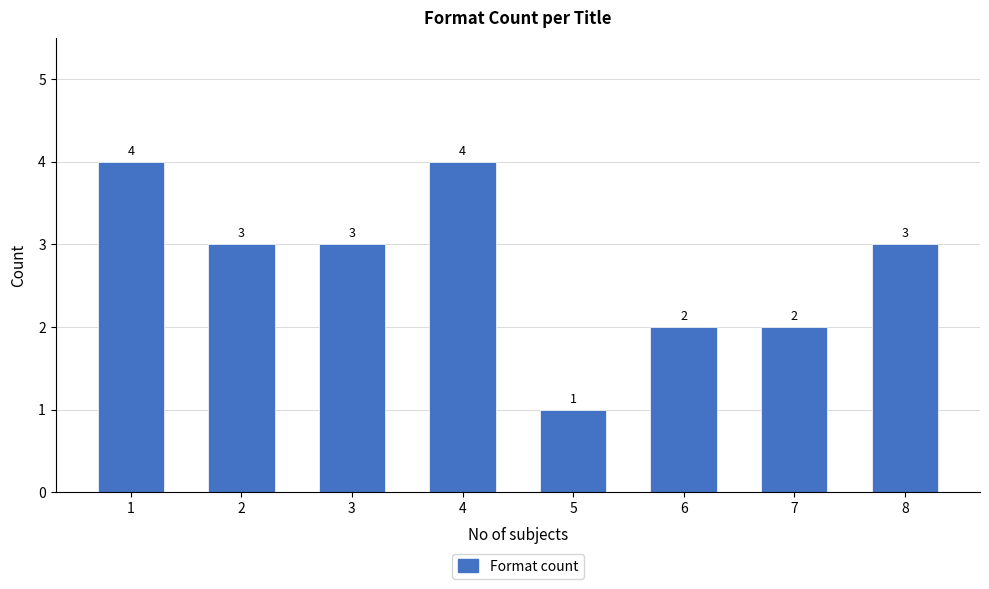

What is the sum of all values?

22